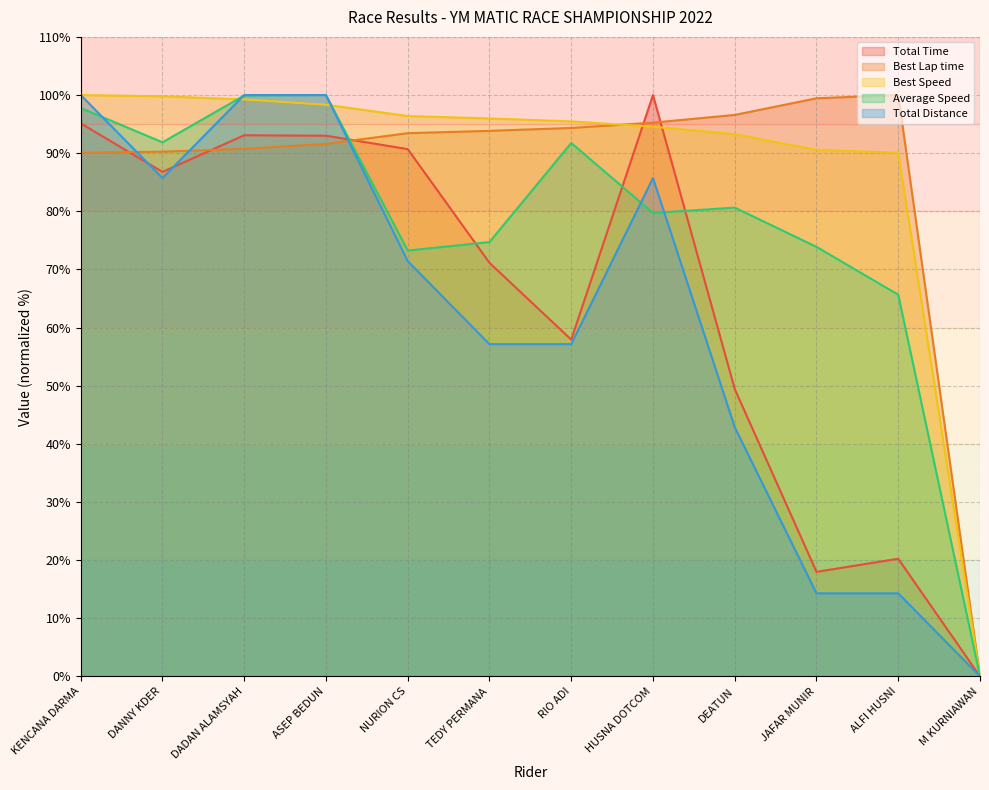

Does the chart have visible grid lines?

Yes